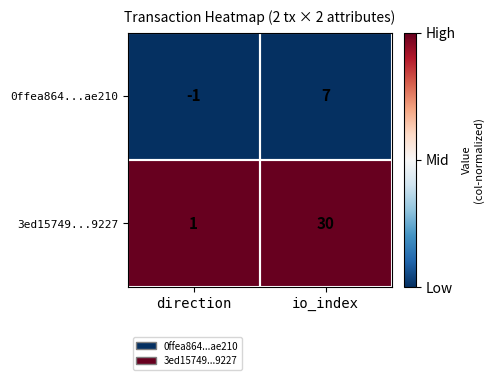

What is the sum of all 3ed15749...9227 values?

31